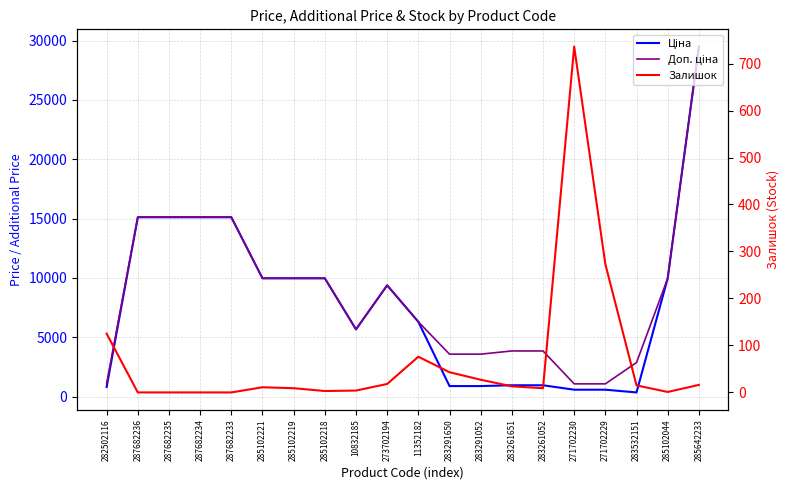

Rank the series by their maximum value, from highest to lowest.

Ціна, Доп. ціна, Залишок